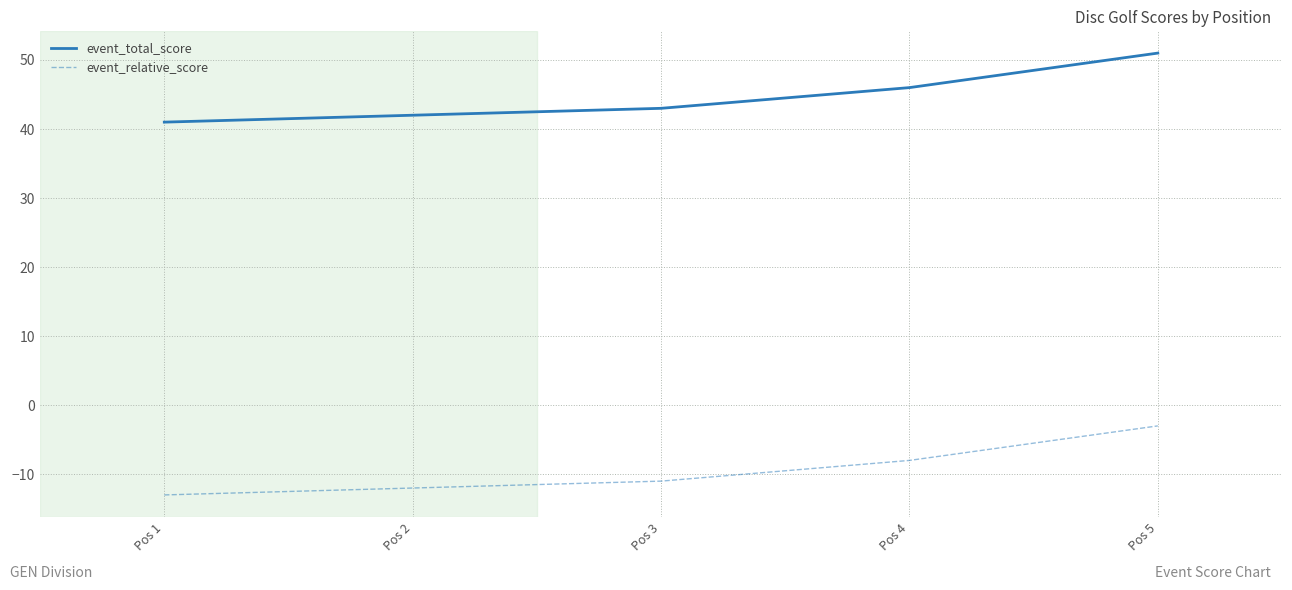

True or false: event_total_score has a value of 42 at Pos 2.

True